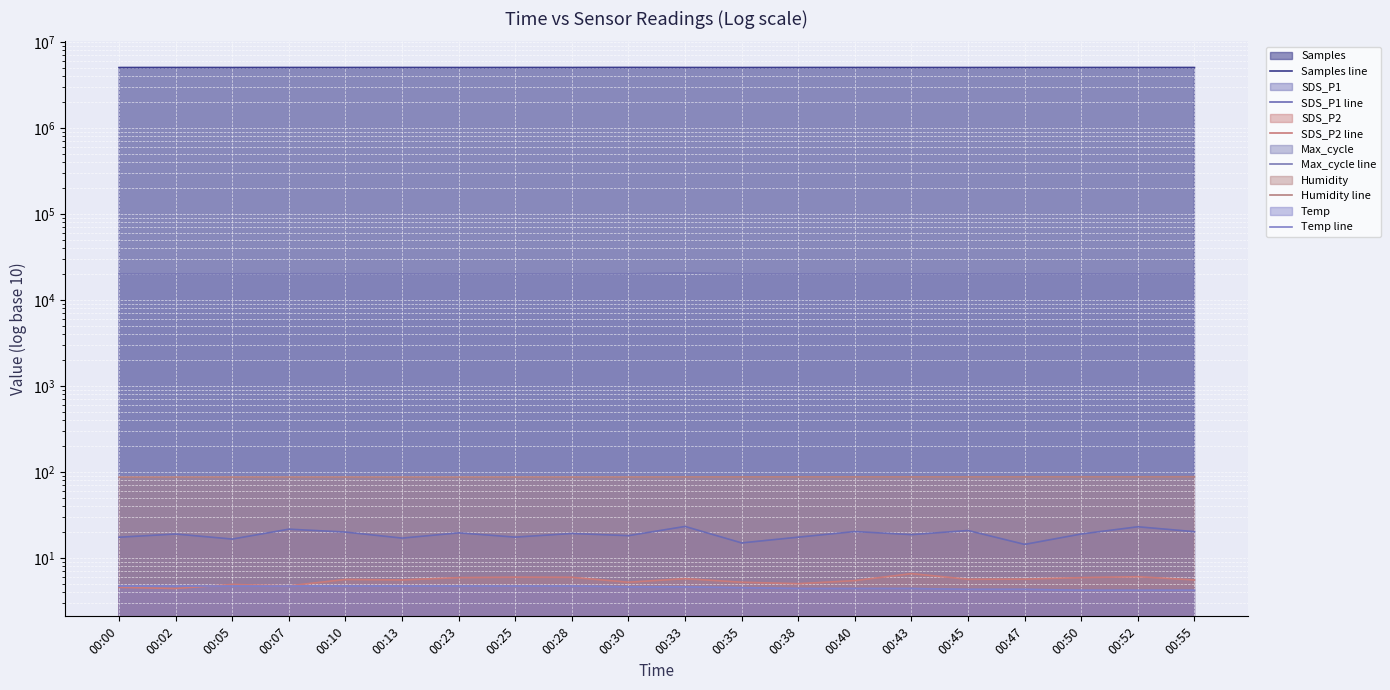

The value of SDS_P1 line at 00:25 is 17.4. True or false?

True